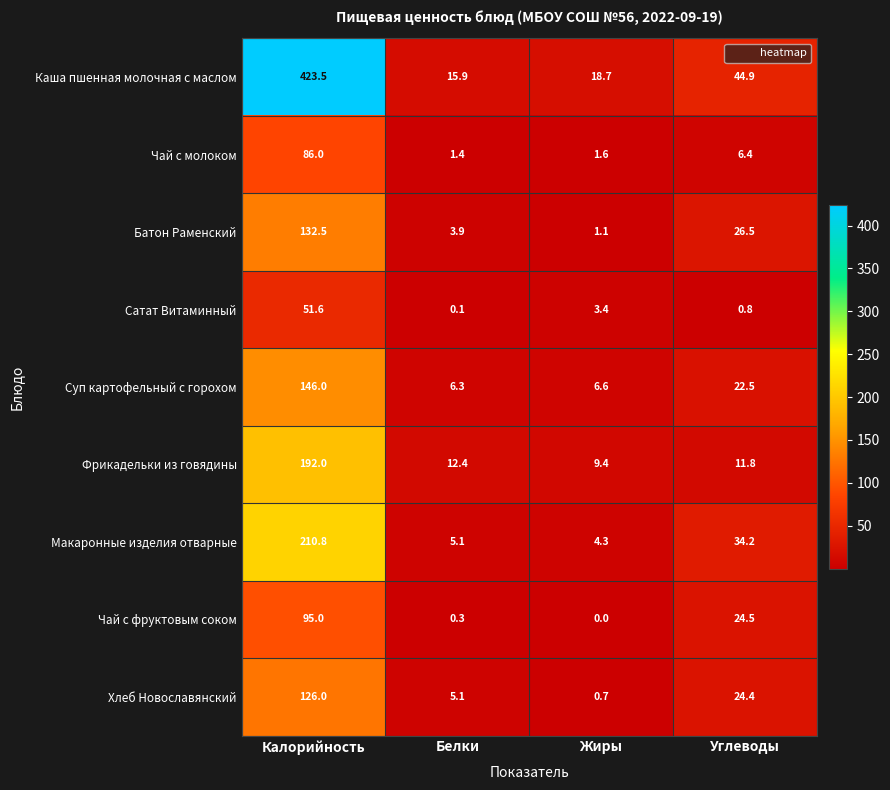

What is the average value of the Фрикадельки из говядины series?

56.4